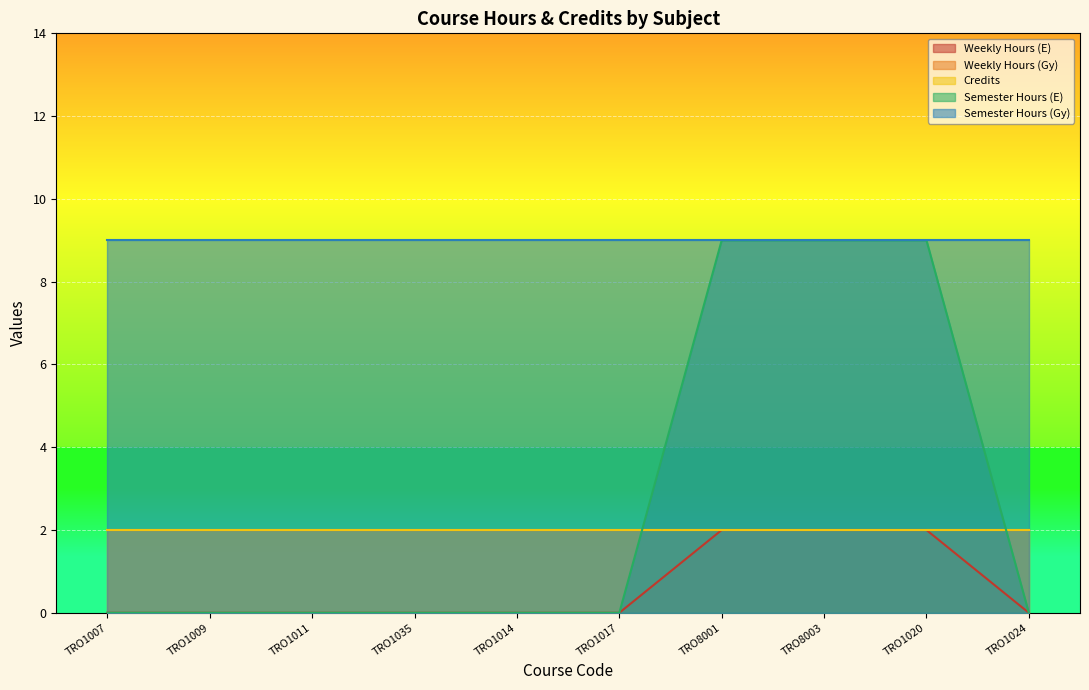

What is the label of the 7th point from the right?

TRO1035